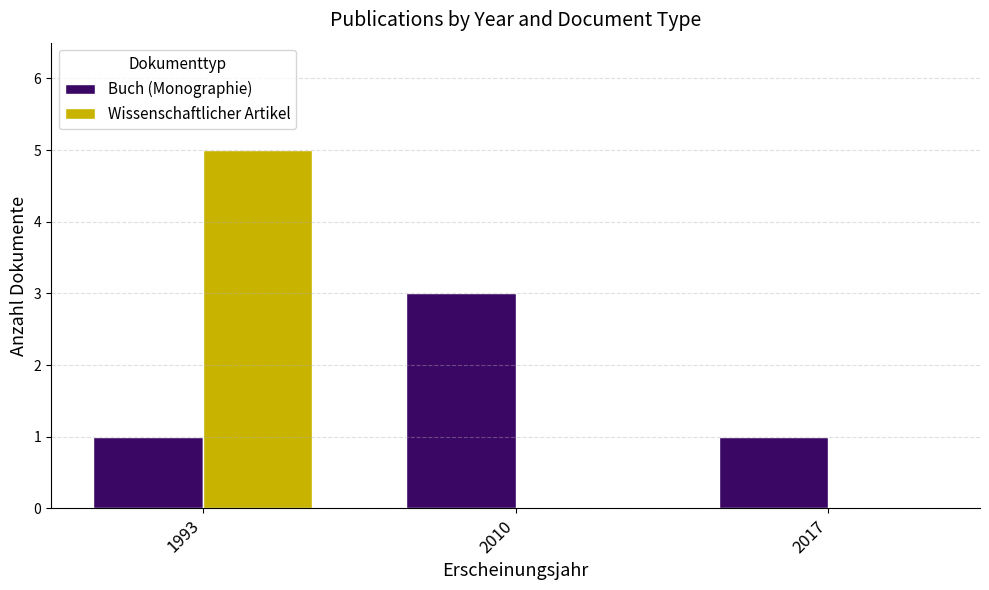

Which series changed the most between 1993 and 2017?

Wissenschaftlicher Artikel